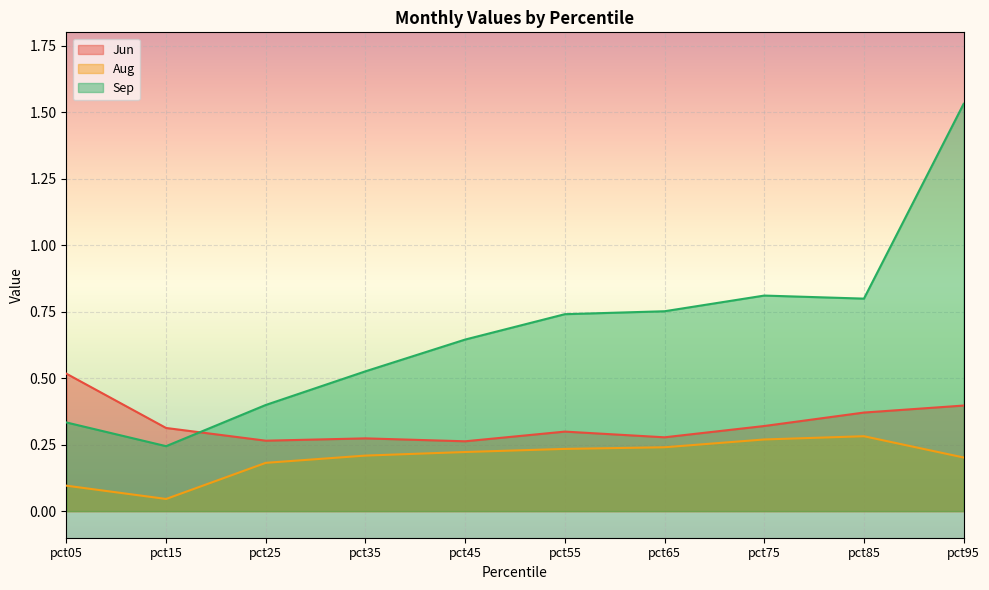

True or false: Aug and Jun cross at least once.

False